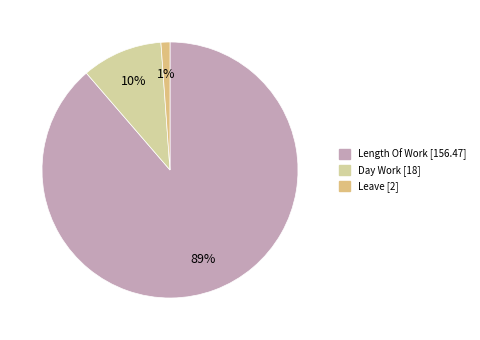

How many slices are in this pie chart?

3